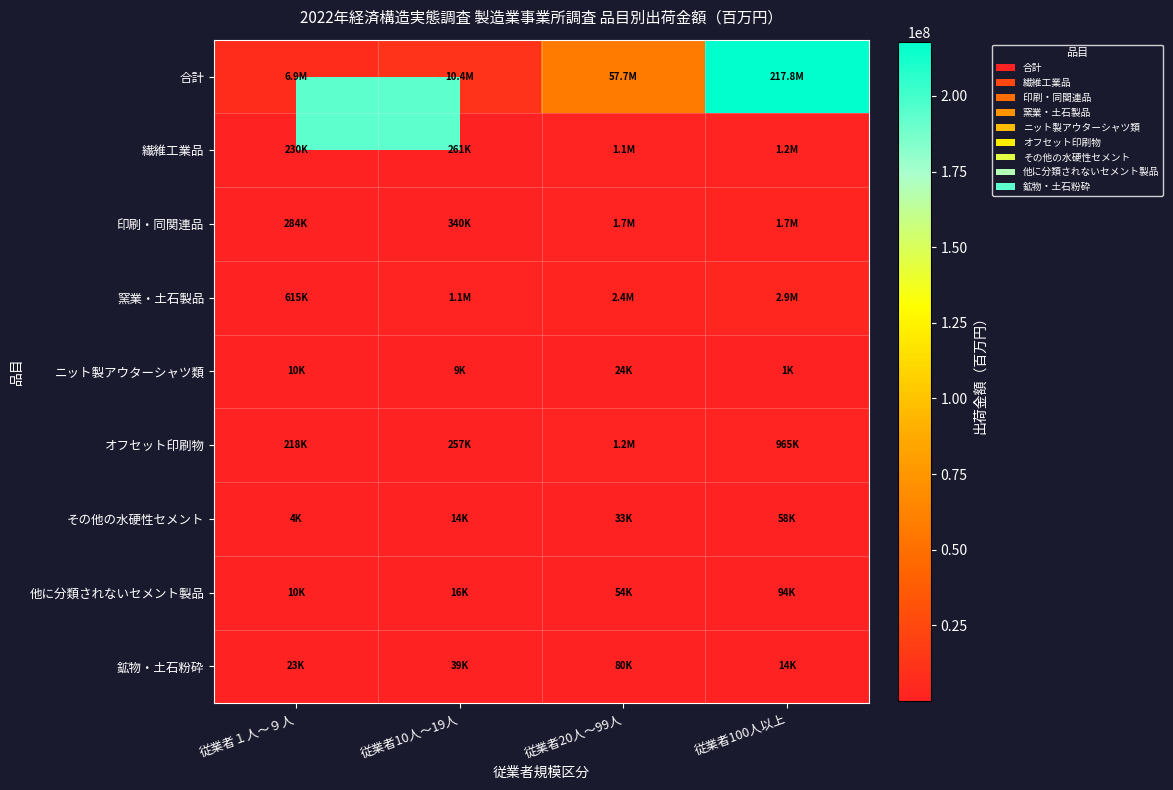

Between 従業者１人～９人 and 従業者100人以上, which series saw the biggest shift?

合計